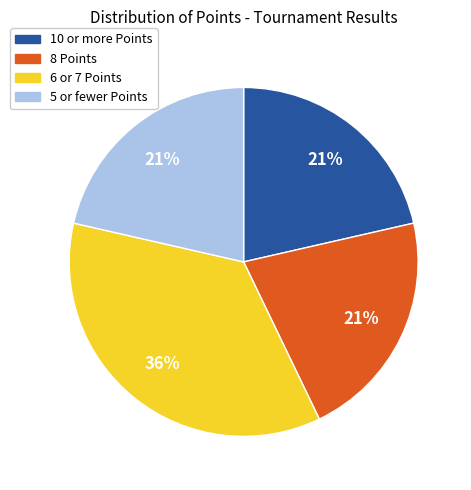

Does any single category account for the majority?

No